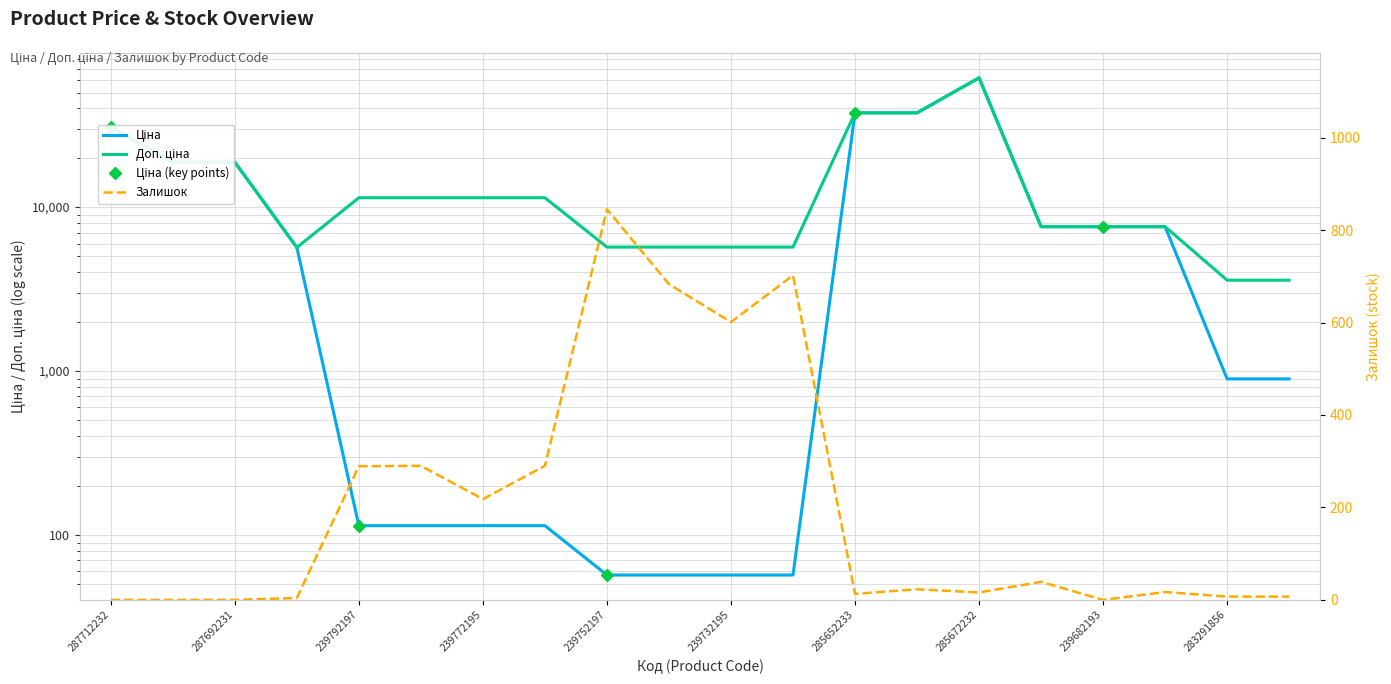

How many distinct data groups are displayed?

3